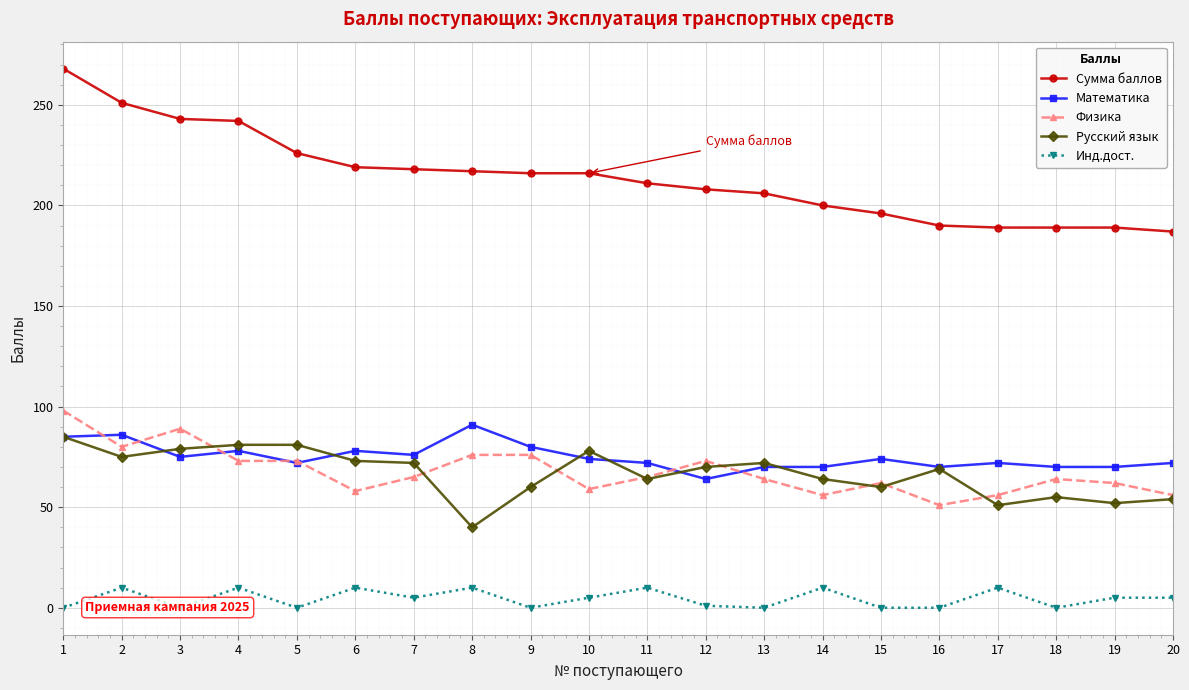

How many values in the Математика series are below 74?

10